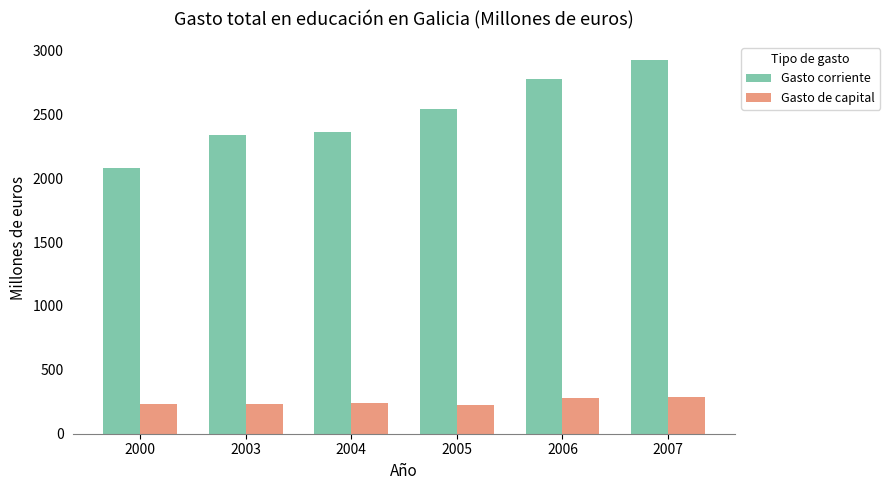

What is the maximum value shown in the chart?

2922.1